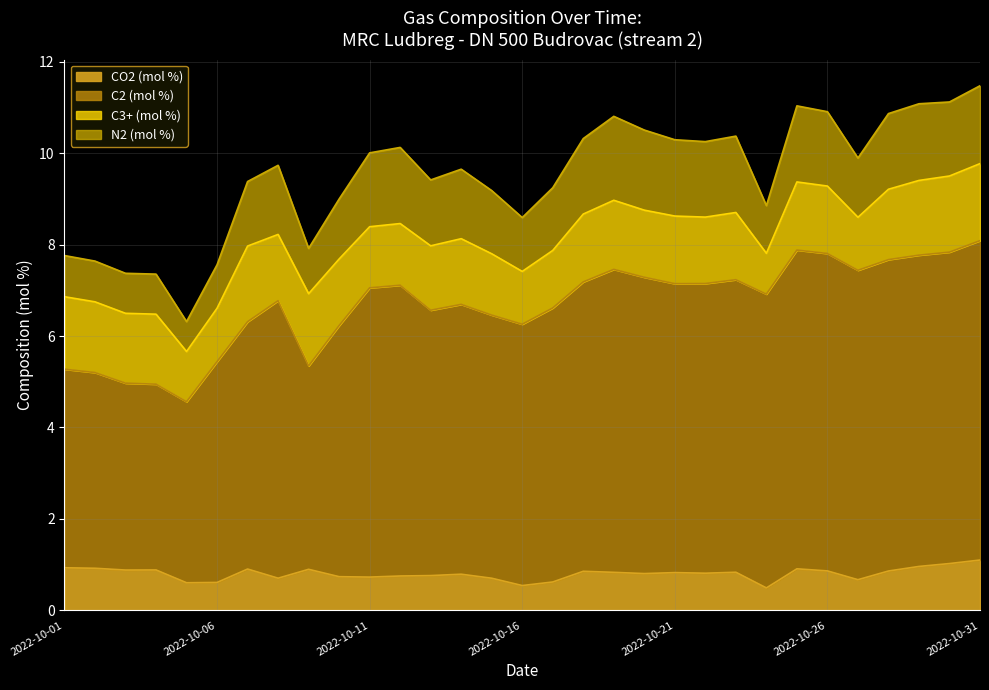

Which category has the highest value in the CO2 (mol %) series?

2022-10-31